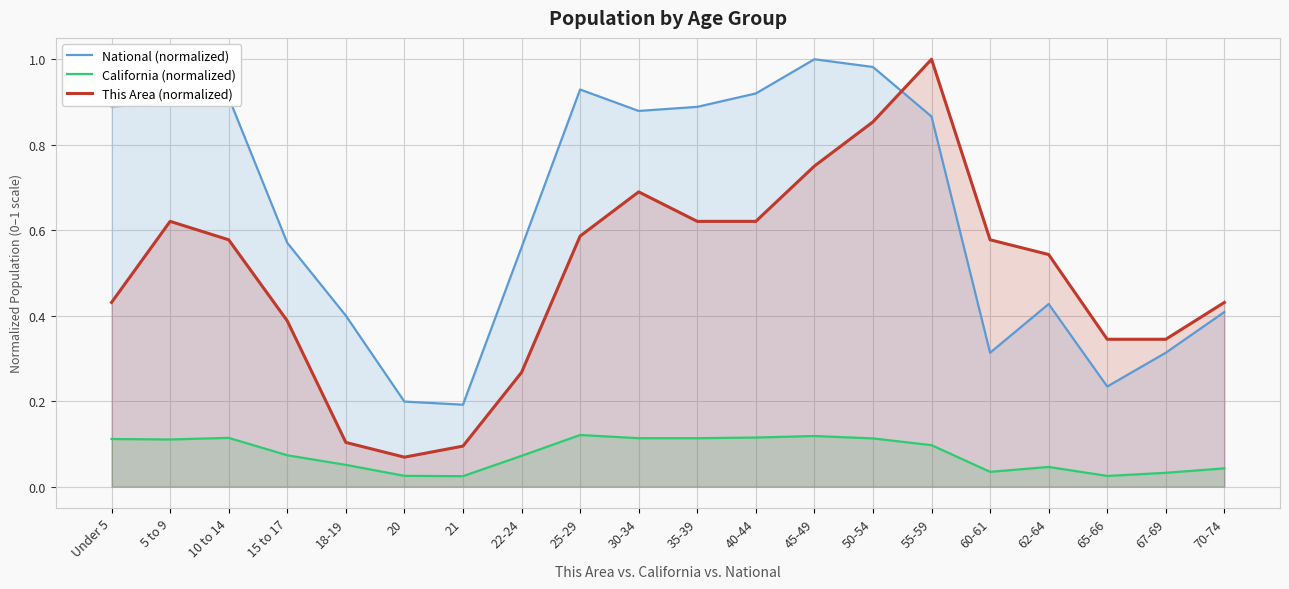

List the series in order of their overall mean, lowest first.

California (normalized), This Area (normalized), National (normalized)